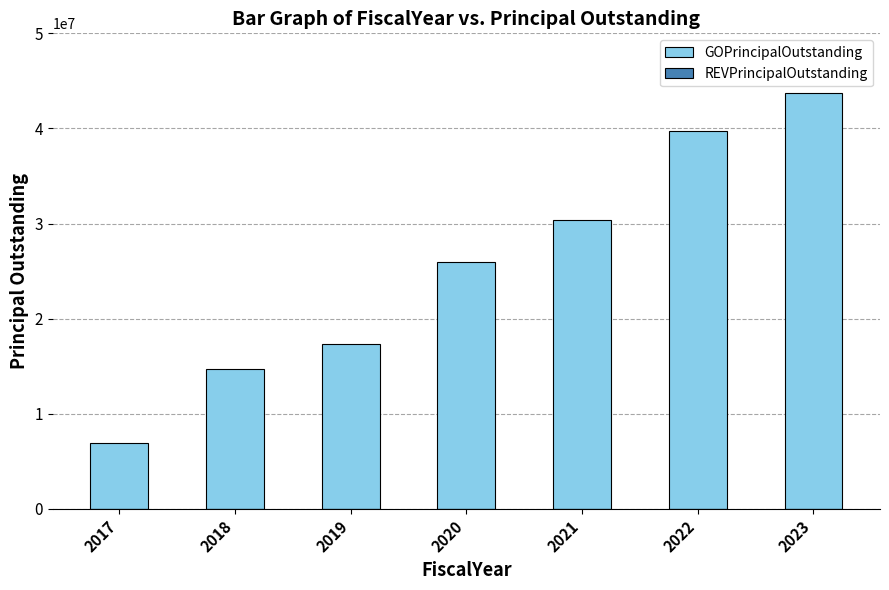

Reading left to right, extract all data points from this chart.

6970000	14675000	17305000	25950000	30405000	39750000	43770000